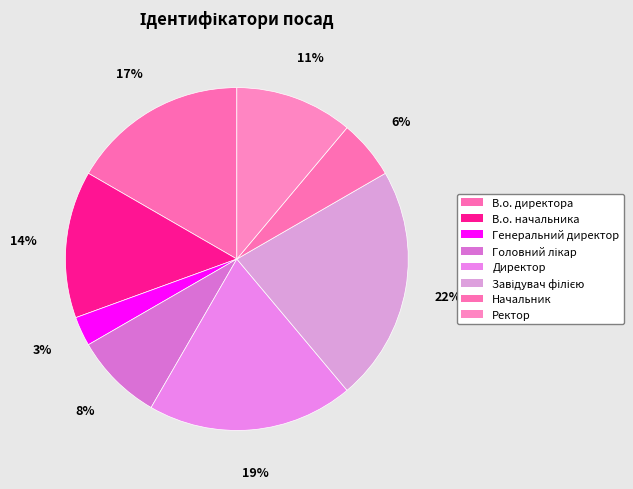

To the nearest percent, what is the combined percentage of Ректор and Начальник?

17%